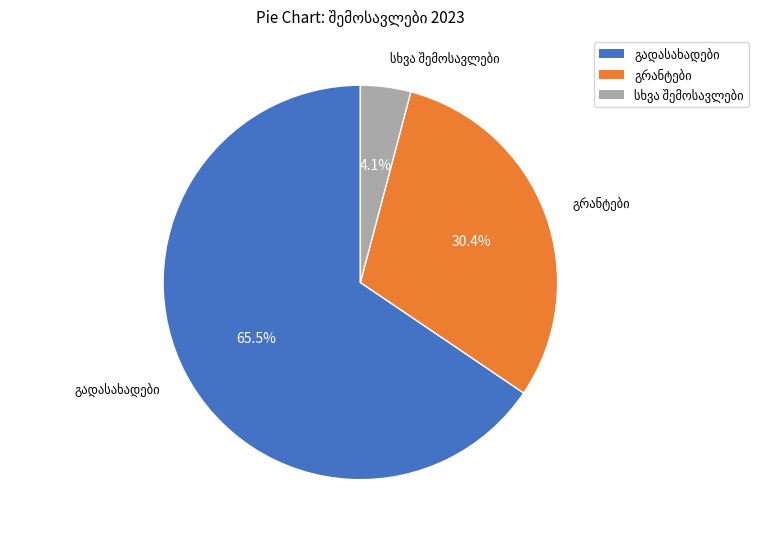

Is there any slice that represents more than half of the pie?

Yes